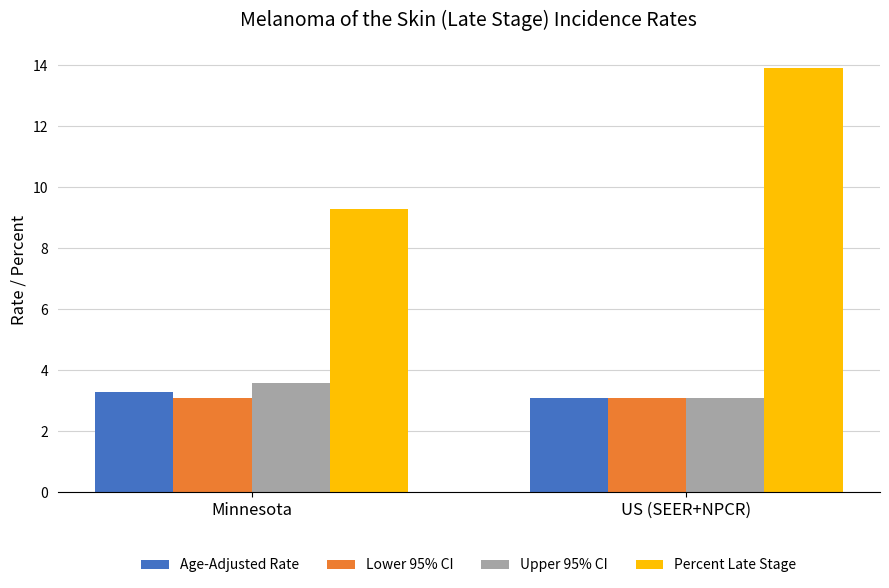

Does the chart contain stacked bars?

No